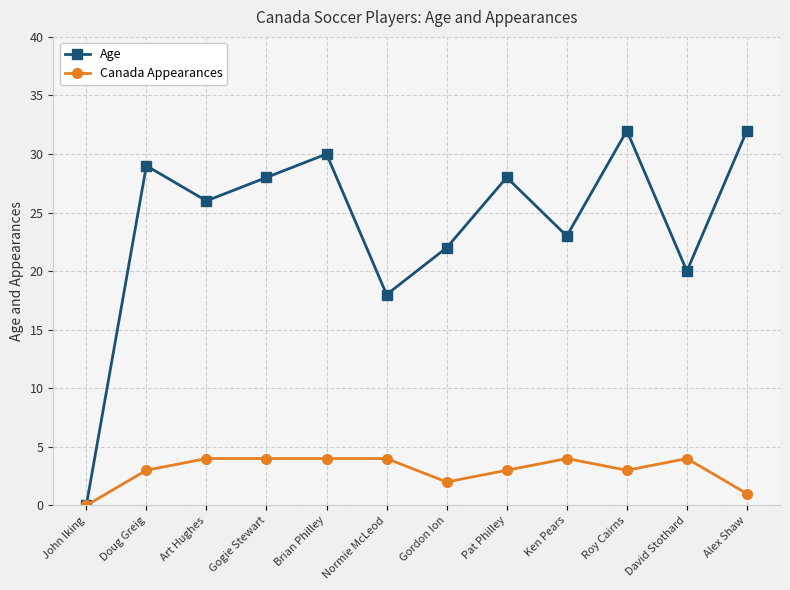

What is the value of the Age point at the 7th from the left?

22